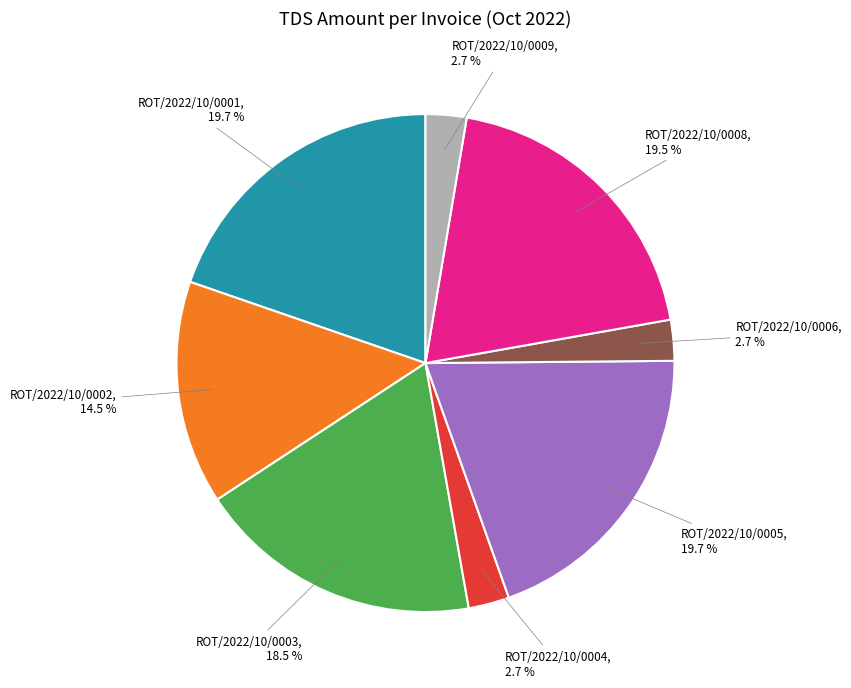

How much of the chart is everything except ROT/2022/10/0005?

80.3%